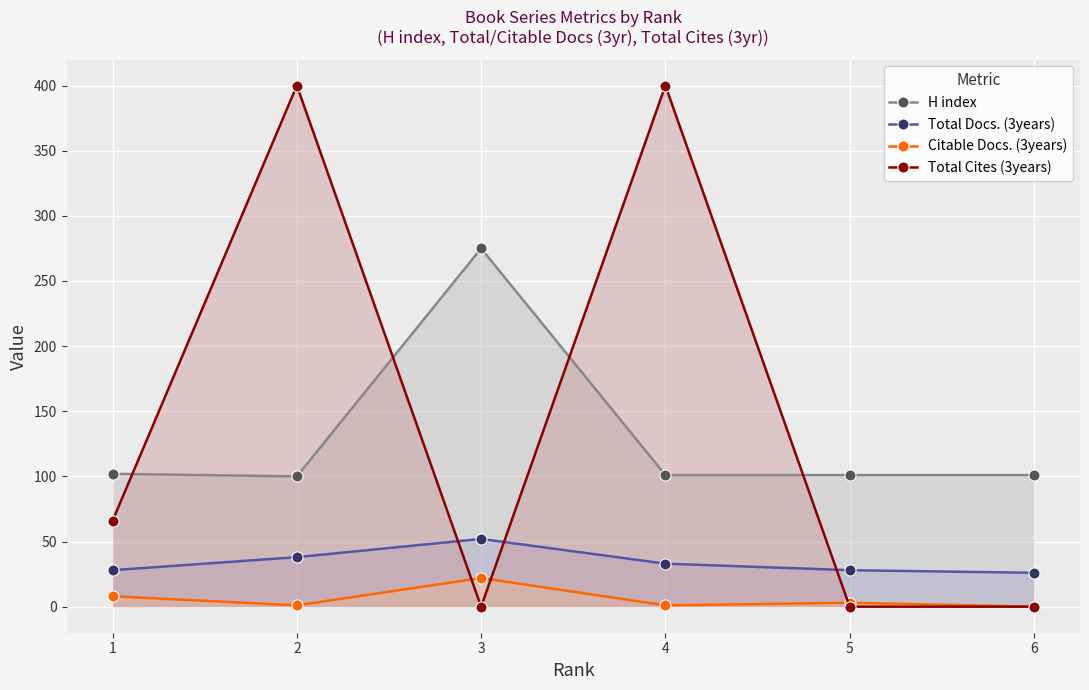

How many values in the H index series exceed 101?

2